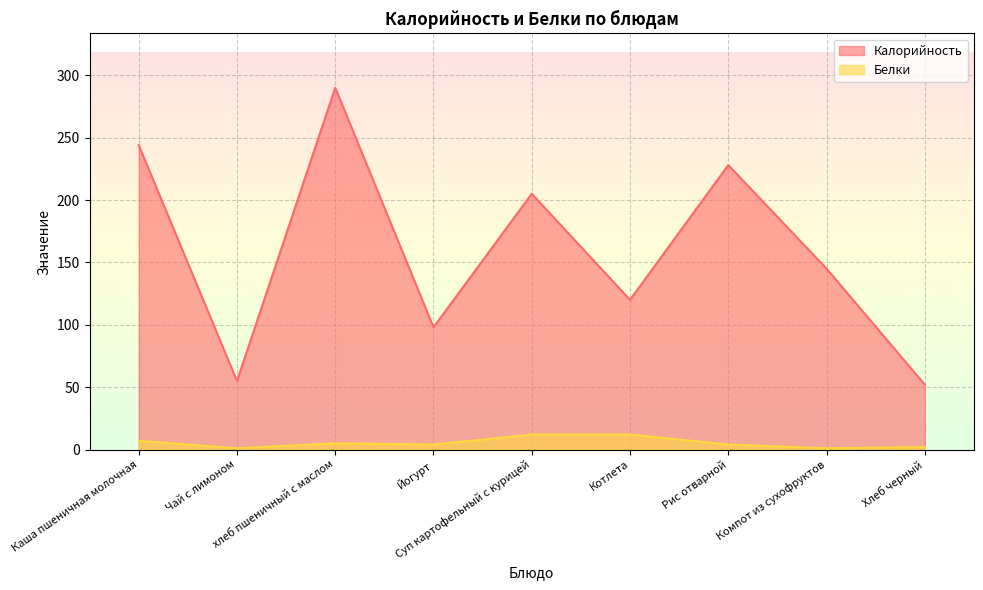

Rank the series at Суп картофельный с курицей from highest to lowest value.

Калорийность, Белки